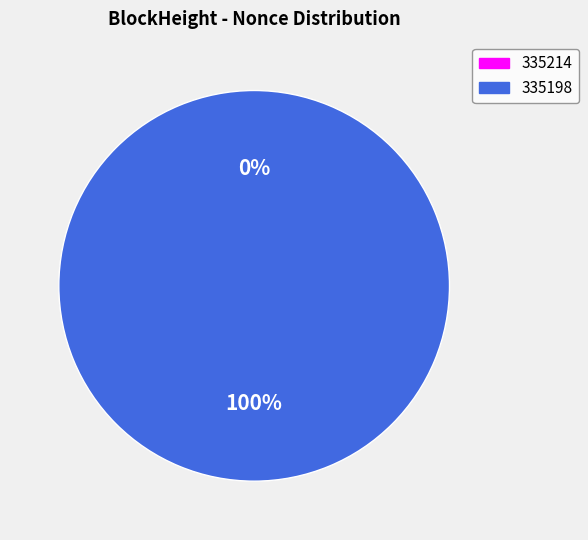

To the nearest percent, what is the difference between the largest and smallest slice percentages?

100%